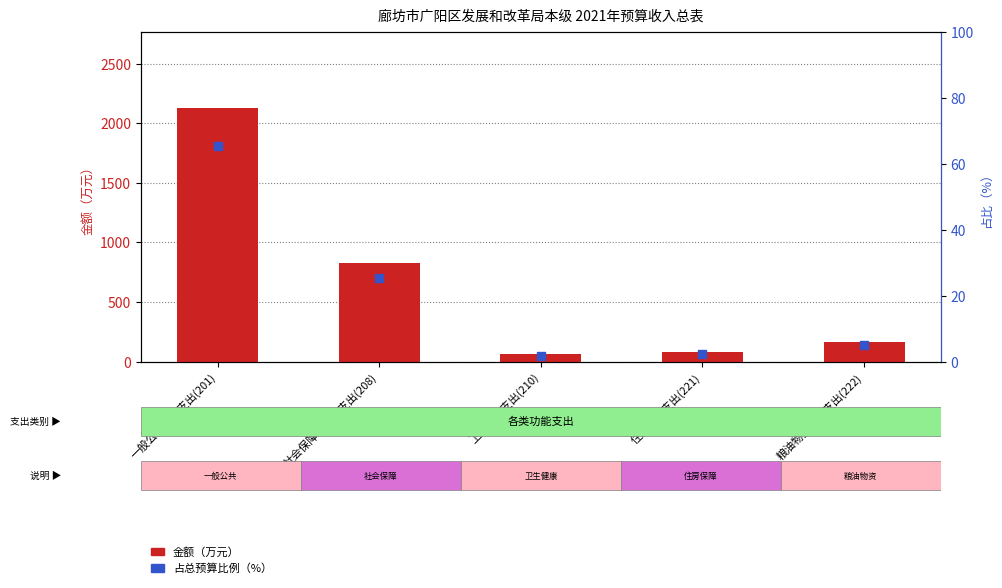

Which series reaches the maximum Y coordinate?

金额（万元）